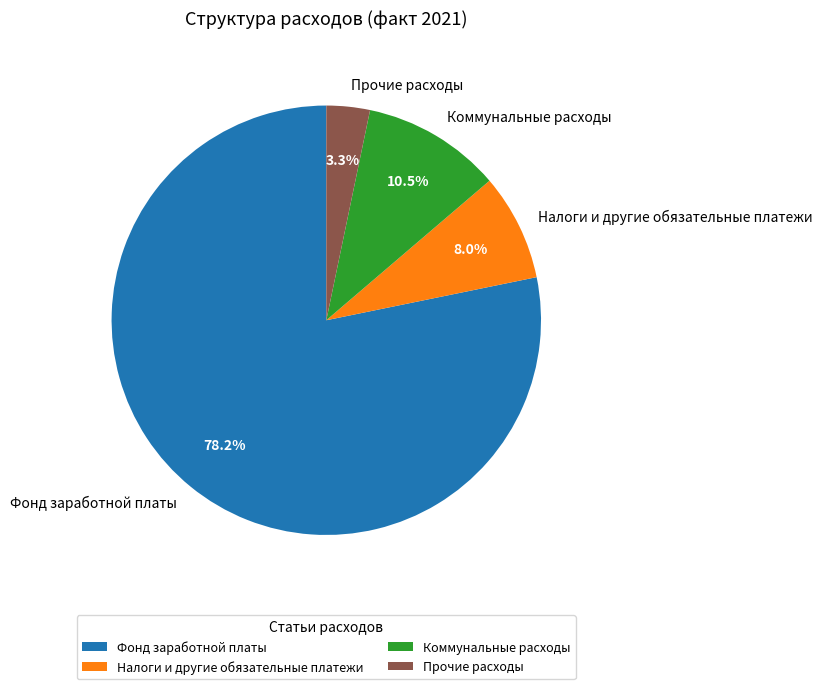

Between Фонд заработной платы and Налоги и другие обязательные платежи, which is larger?

Фонд заработной платы